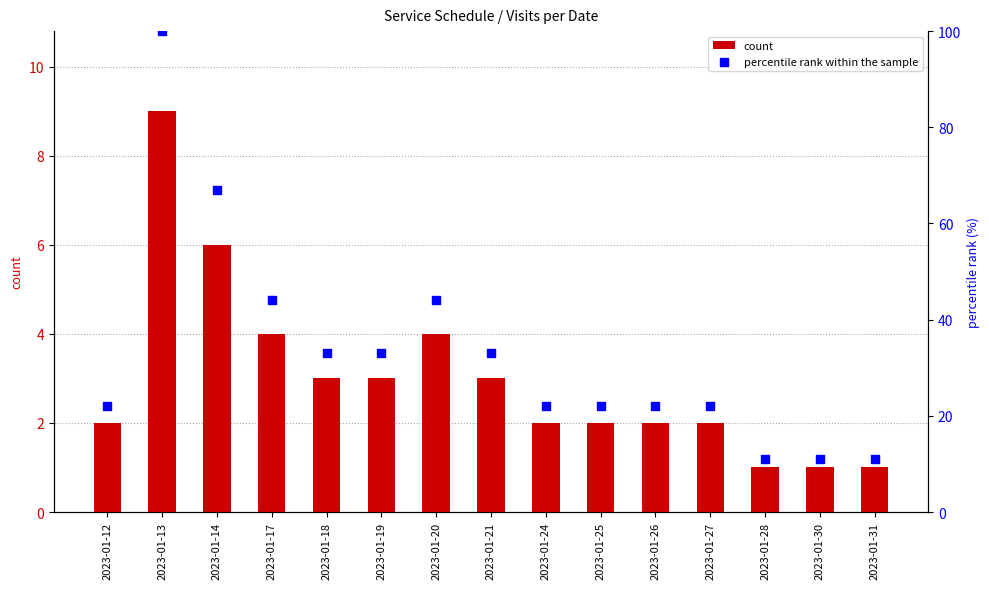

Which series has the largest total across all categories?

percentile rank within the sample